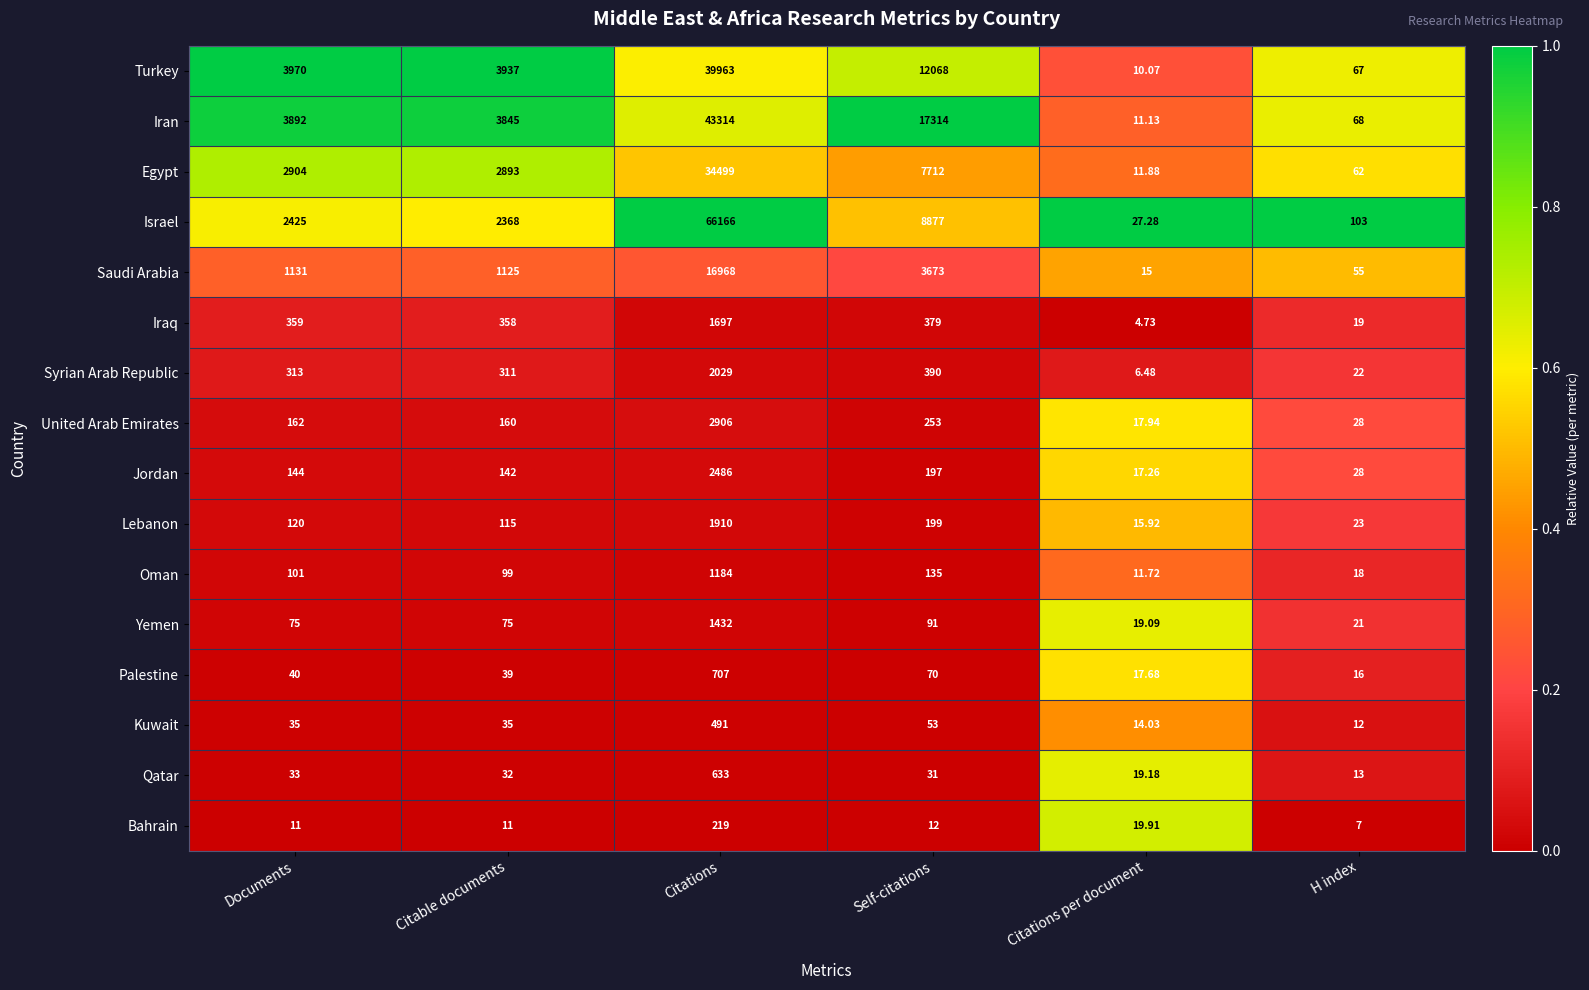

List the series in order of their peak value, lowest first.

Bahrain, Kuwait, Qatar, Palestine, Oman, Yemen, Iraq, Lebanon, Syrian Arab Republic, Jordan, United Arab Emirates, Saudi Arabia, Egypt, Turkey, Iran, Israel